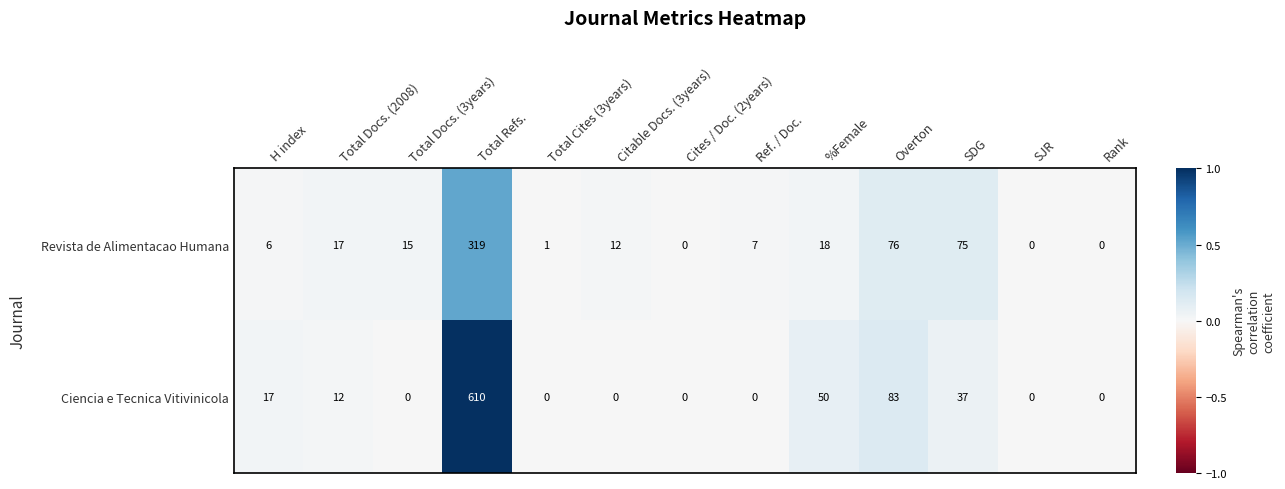

List the series in order of their overall mean, highest first.

Ciencia e Tecnica Vitivinicola, Revista de Alimentacao Humana